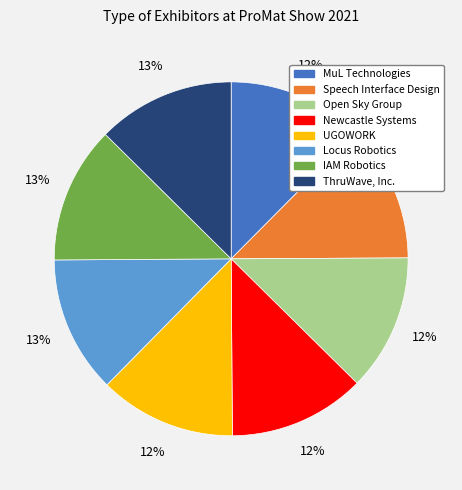

Is there a majority slice in this chart?

No